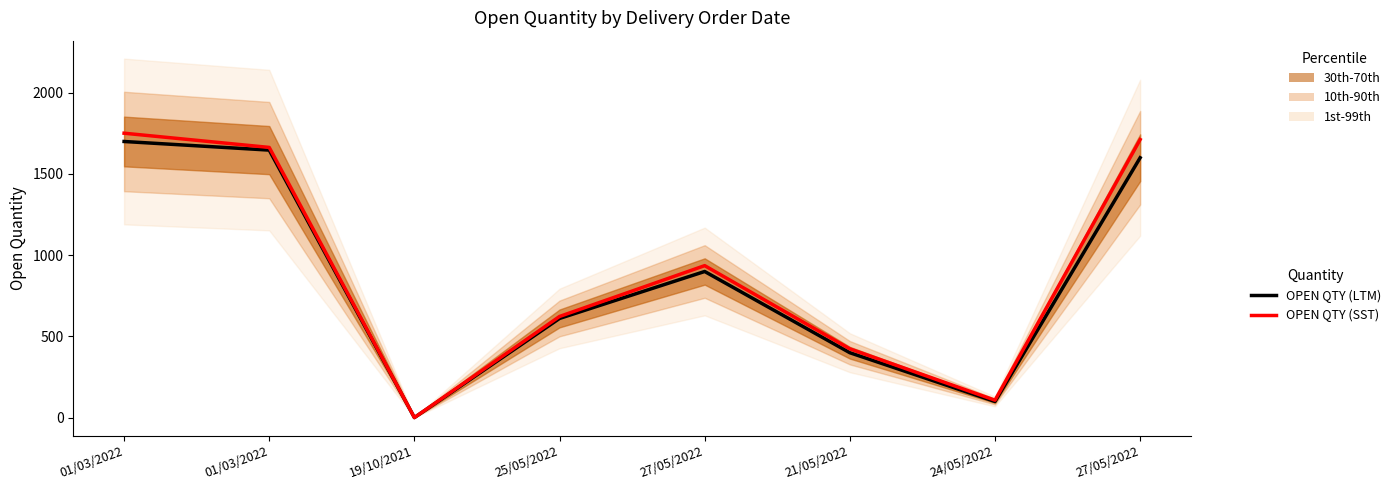

True or false: OPEN QTY (LTM) and OPEN QTY (SST) intersect in this chart.

False